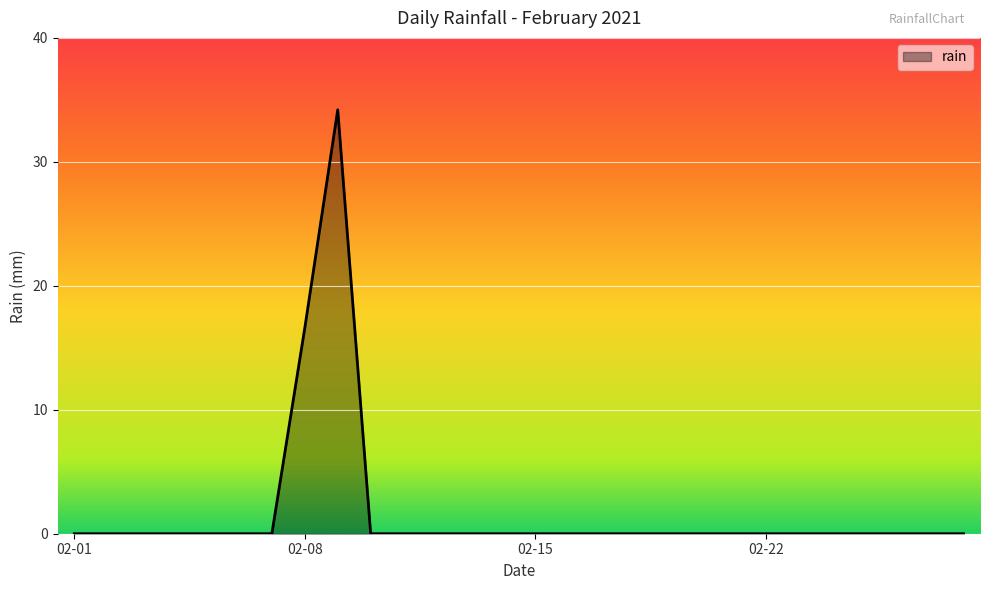

What is the maximum value shown in the chart?

34.2